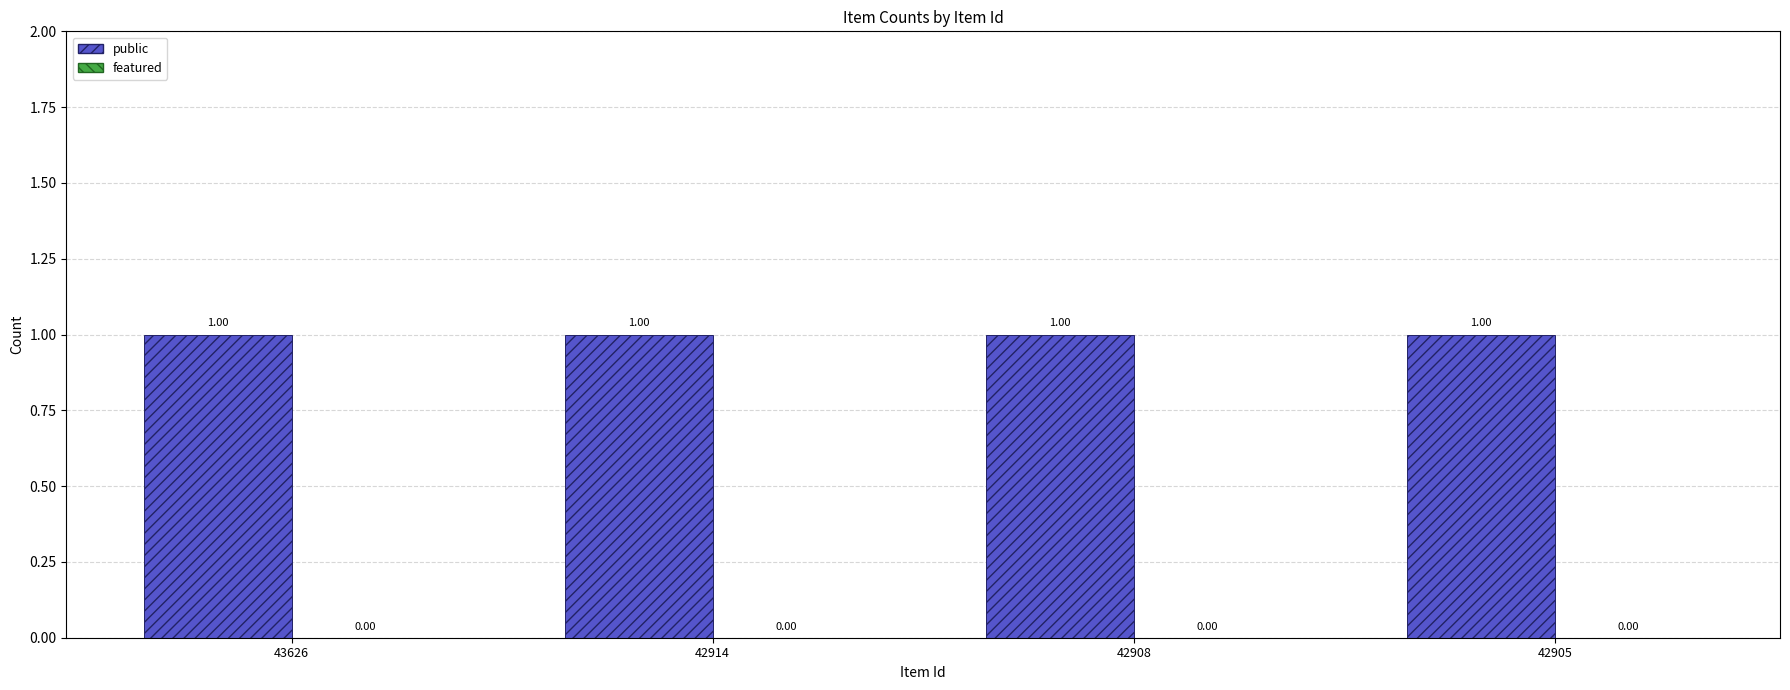

At which label does featured reach its peak?

43626